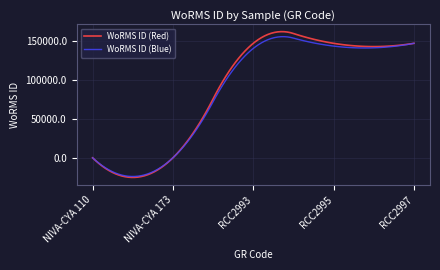

What is the maximum value shown in the chart?

161479.8